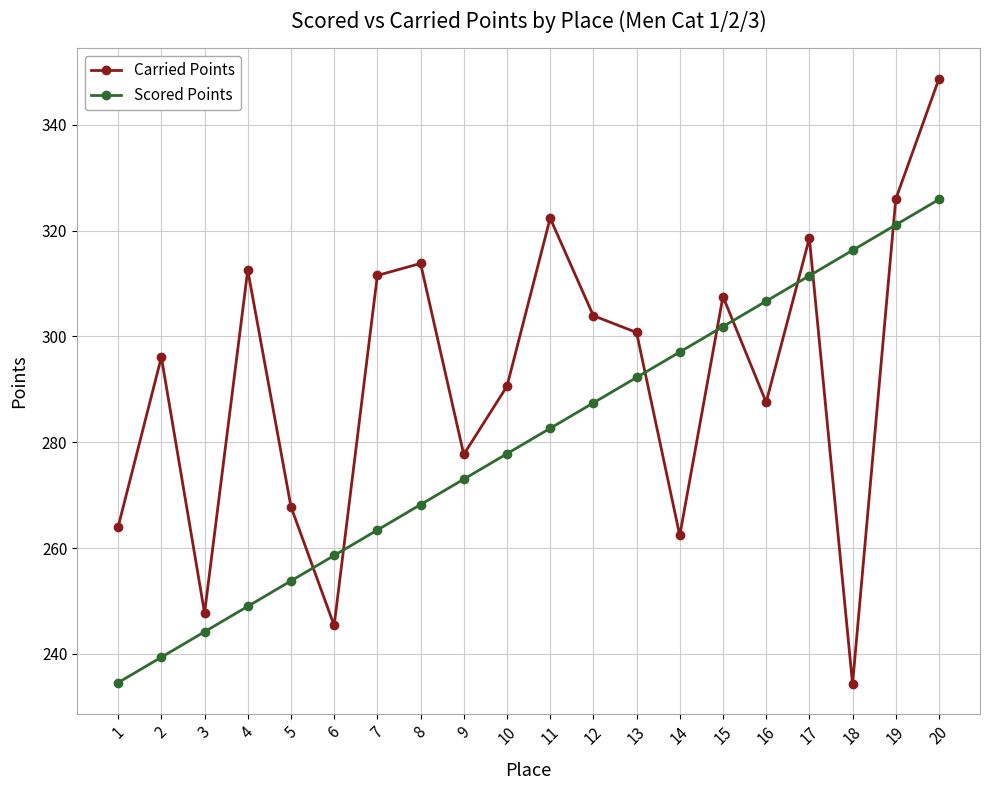

How many values in the Scored Points series are below 282?

10